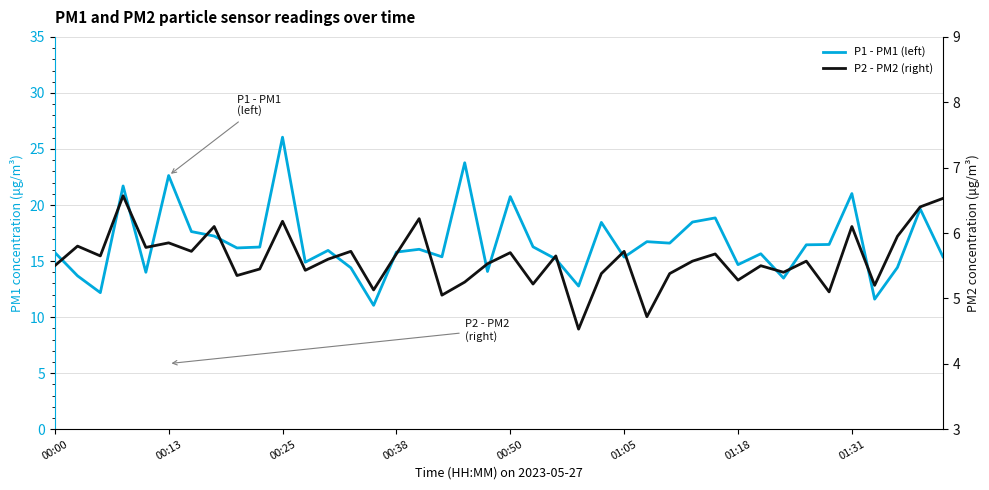

How many lines are shown in the chart?

2